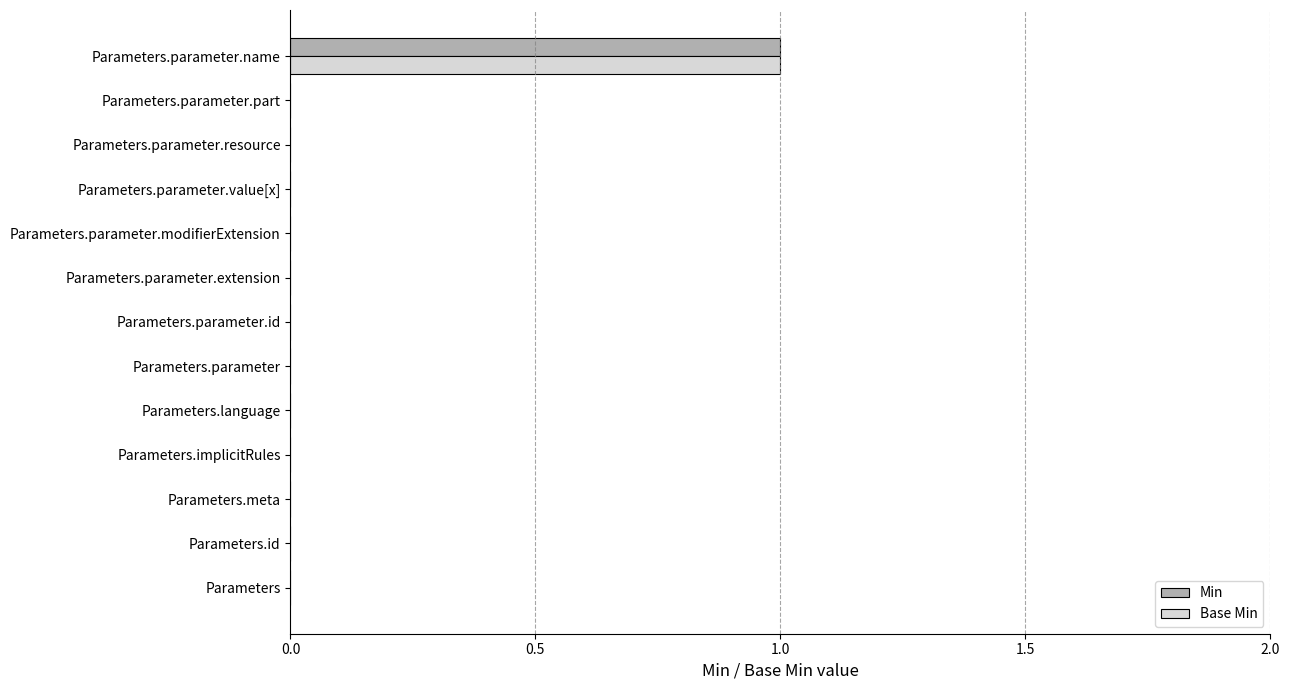

What is the sum of all Min values?

1